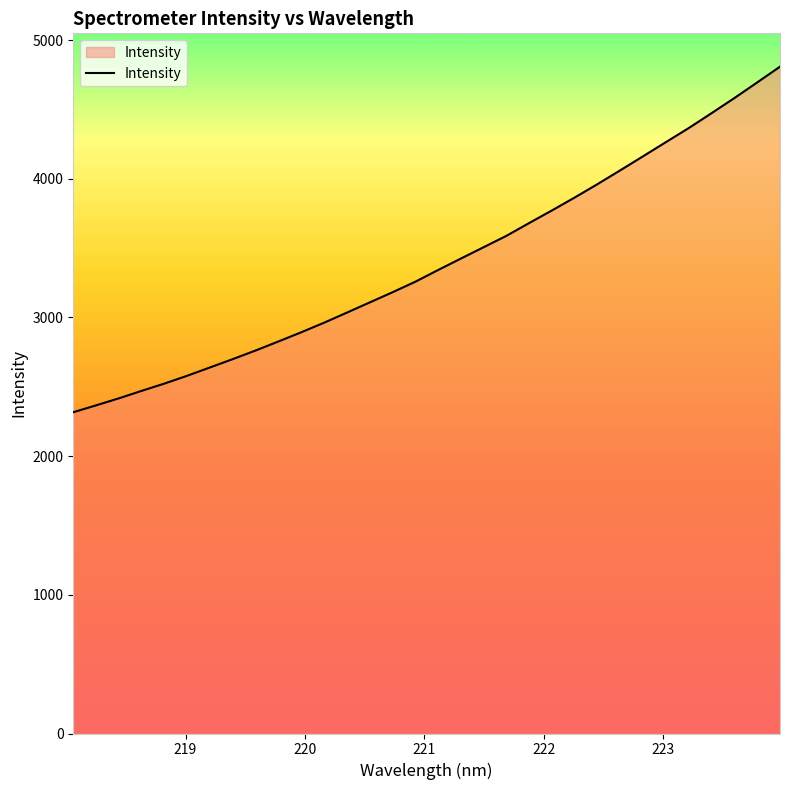

What is the greatest value displayed?

4808.2